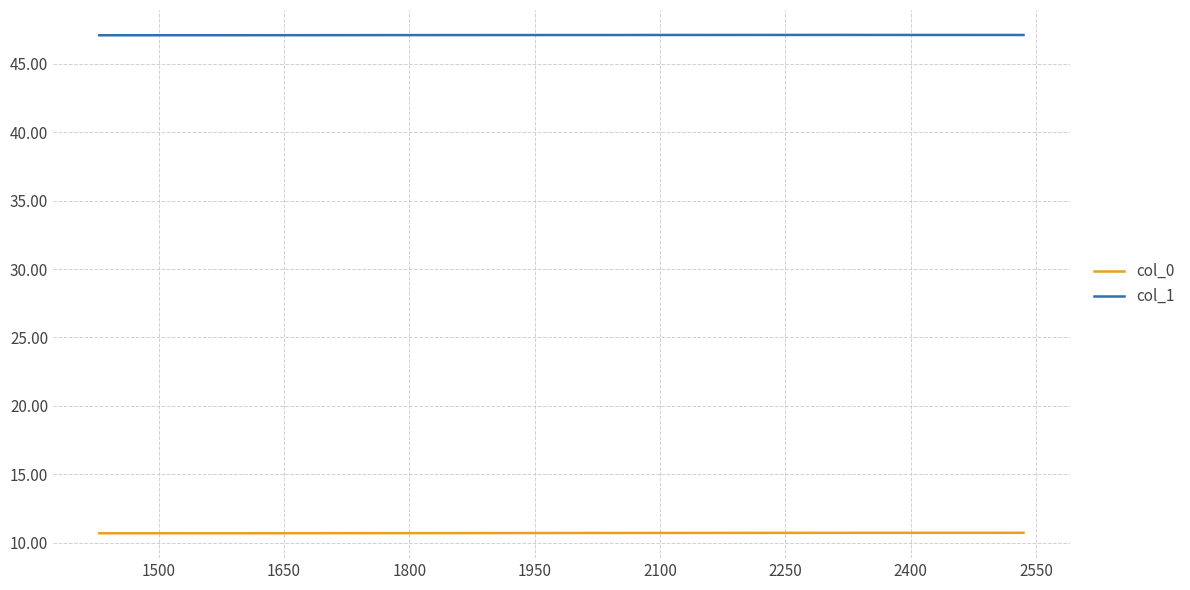

Which series has the largest total across all categories?

col_1